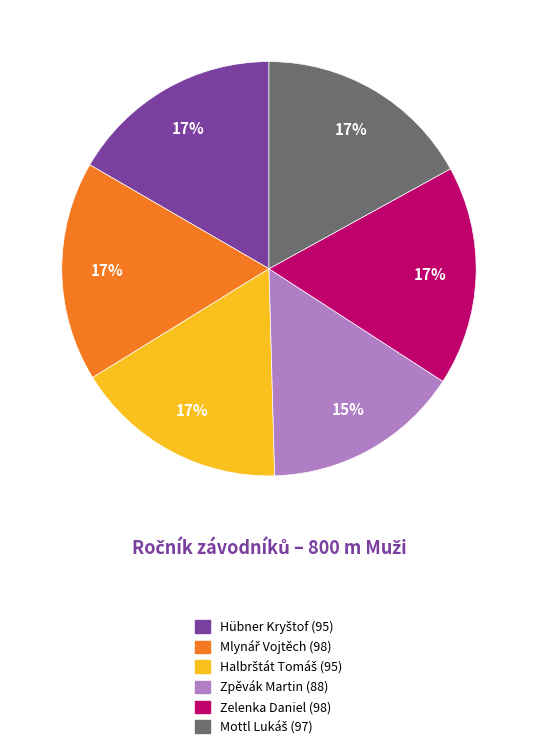

True or false: Zelenka Daniel accounts for 26% of the total.

False